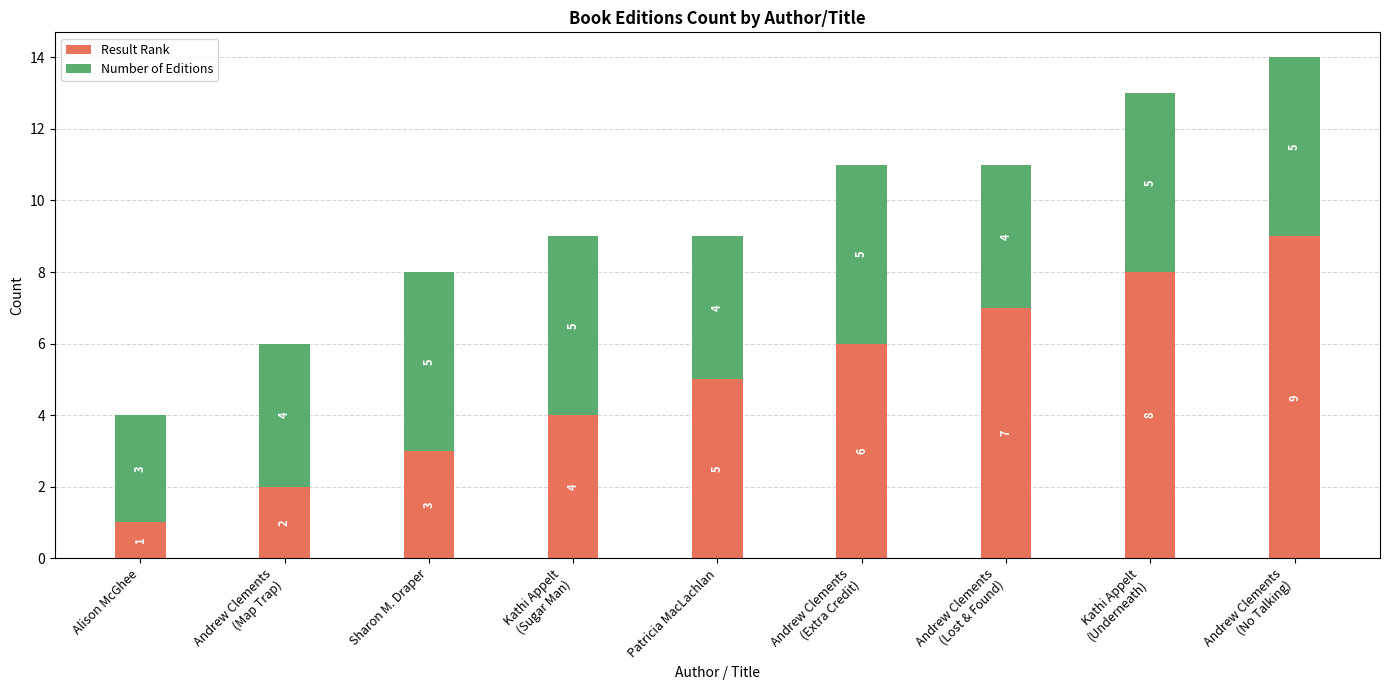

Reading left to right, what are the values for Result Rank?

1	2	3	4	5	6	7	8	9